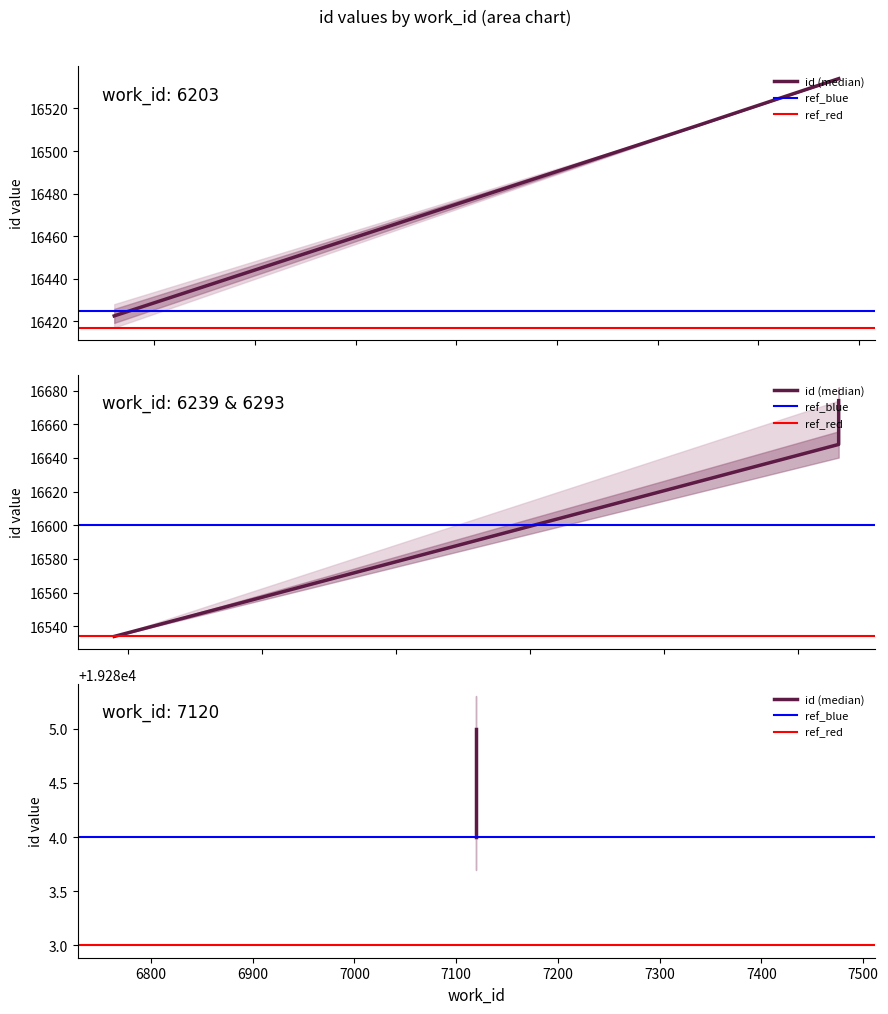

Rank the series by their maximum value, from highest to lowest.

id (median), ref_blue, ref_red